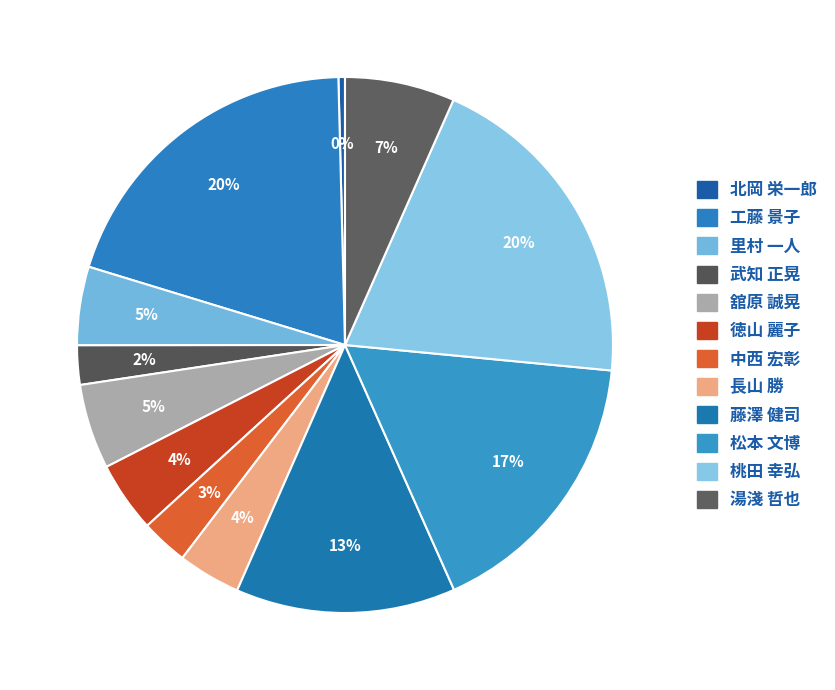

What percentage is the 工藤 景子 slice, to the nearest percent?

20%